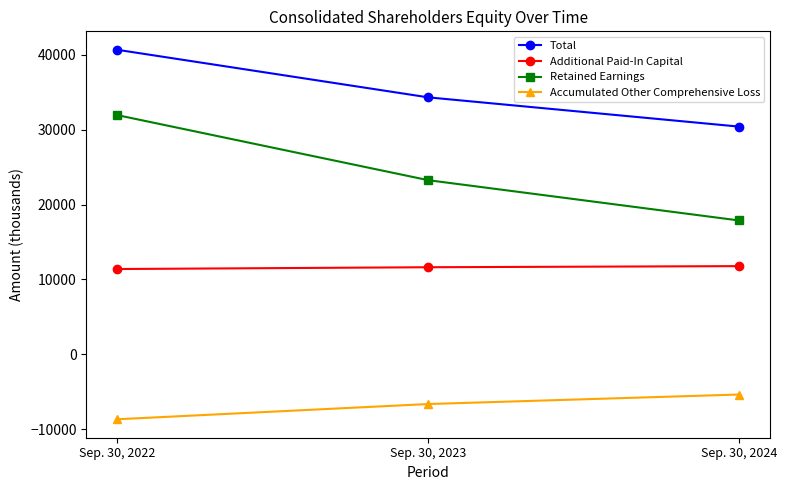

Which label corresponds to the smallest value in the chart?

Sep. 30, 2022